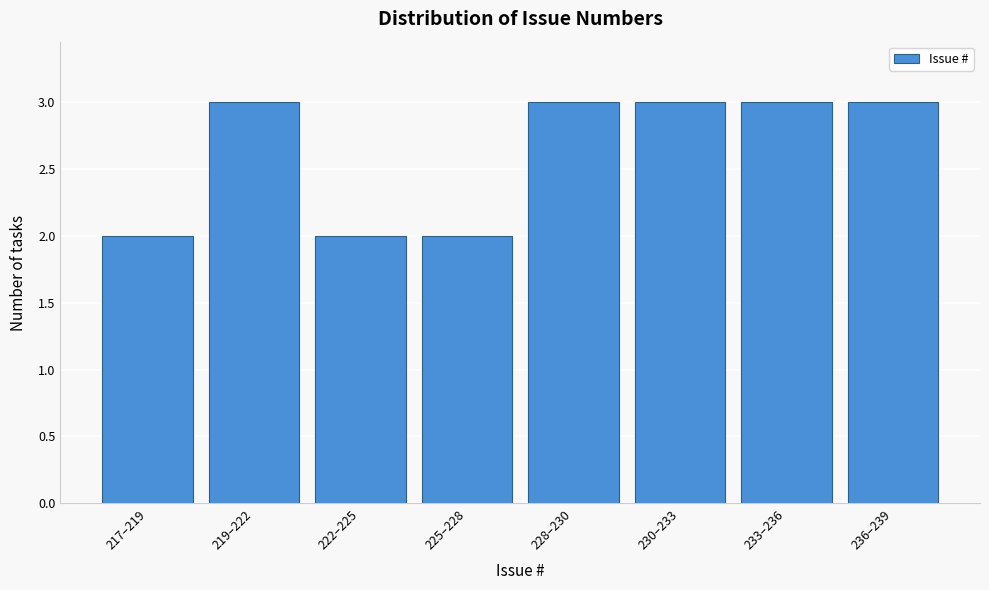

Reading left to right, transcribe all the data shown in this chart.

217–219=2	219–222=3	222–225=2	225–228=2	228–230=3	230–233=3	233–236=3	236–239=3